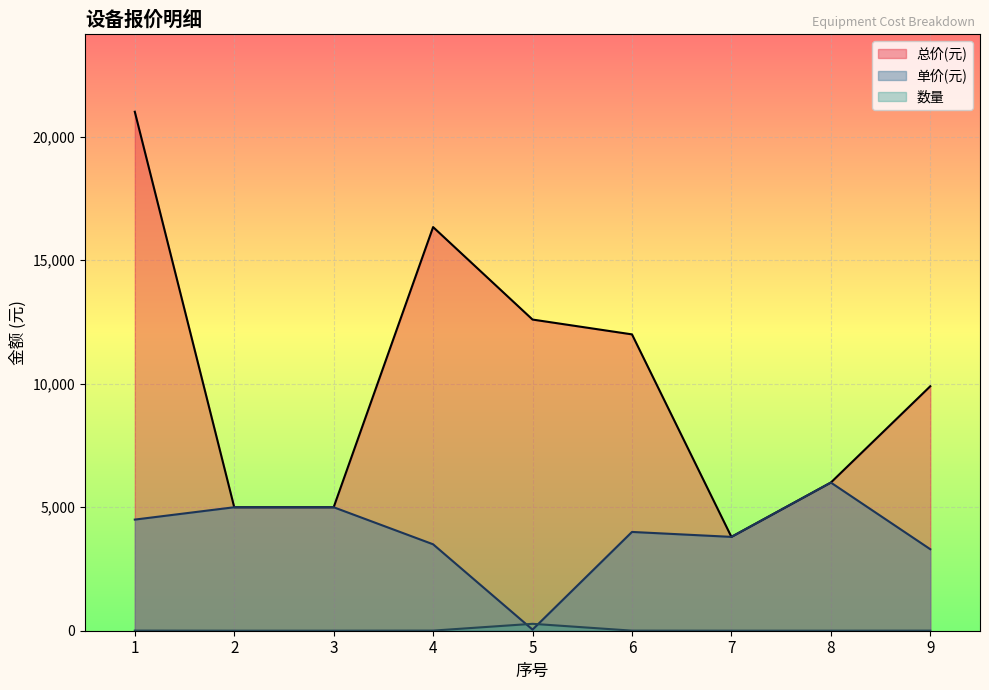

True or false: 数量 has more than 1 points higher than both neighbors.

False